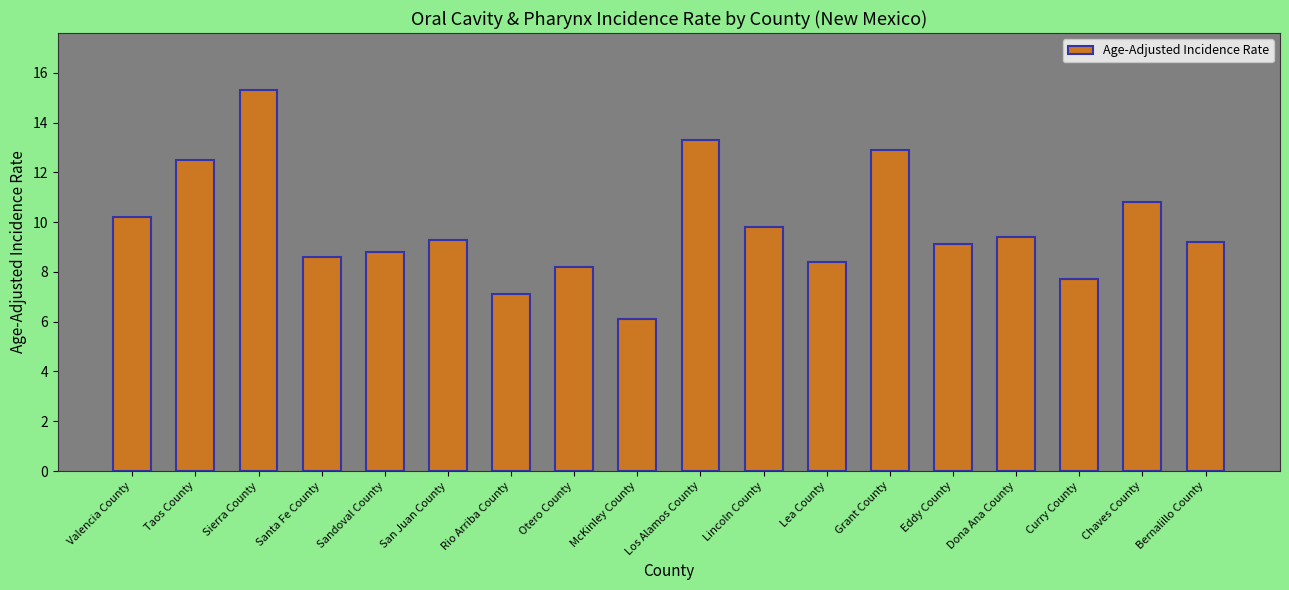

What is the difference between the maximum and minimum values?

9.2